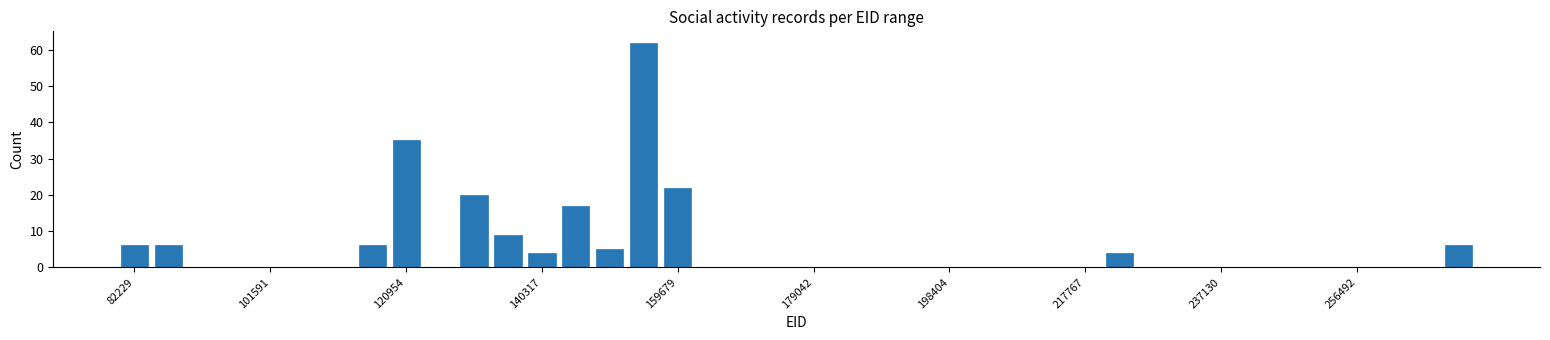

Read against the x-axis, roughly where is the centre of the tallest bar?

154000